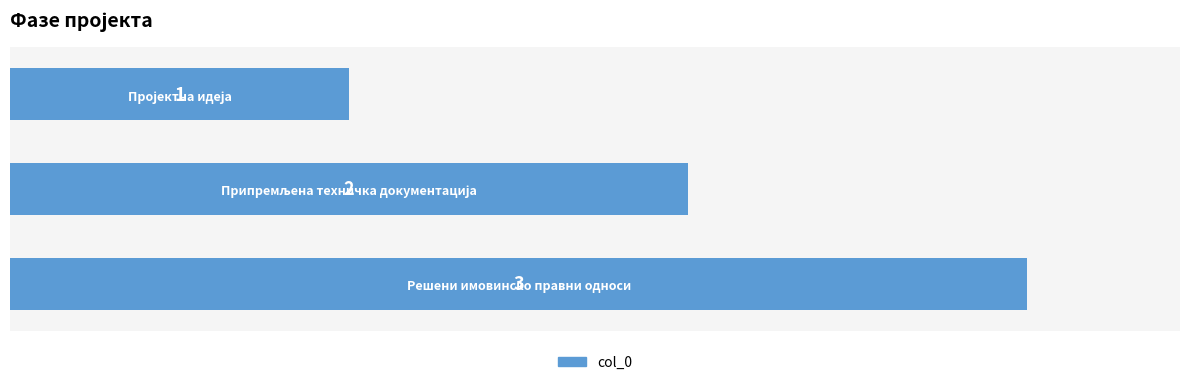

What is the sum of all values?

6